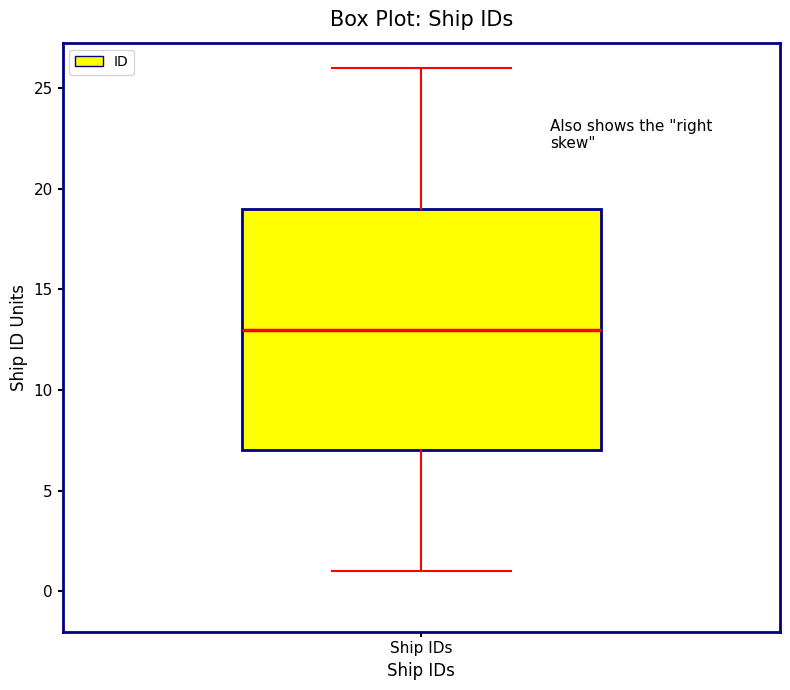

Where does the lower whisker of the box for Ship IDs end on the y-axis? The values are not printed on the chart, so give them approximately, as read against the axis.

1